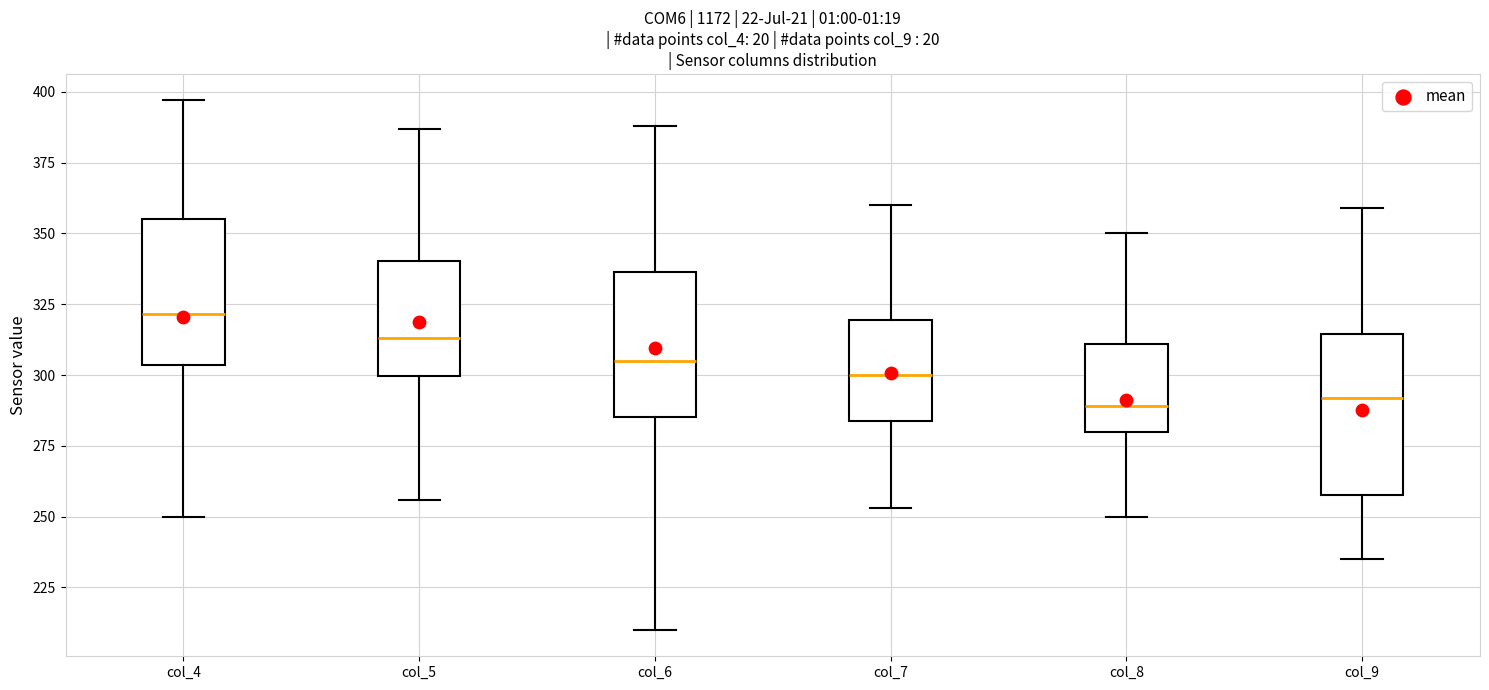

Reading left to right, transcribe this box plot: for each box, give where its median line is, the range the box spans, and where its two whiskers end, as read against the y-axis. The values are not printed on the chart, so give them approximately, as read against the axis.

col_4: median 320, box 305 to 355, whiskers 250 to 395
col_5: median 315, box 300 to 340, whiskers 255 to 385
col_6: median 305, box 285 to 335, whiskers 210 to 390
col_7: median 300, box 285 to 320, whiskers 255 to 360
col_8: median 290, box 280 to 310, whiskers 250 to 350
col_9: median 290, box 260 to 315, whiskers 235 to 360